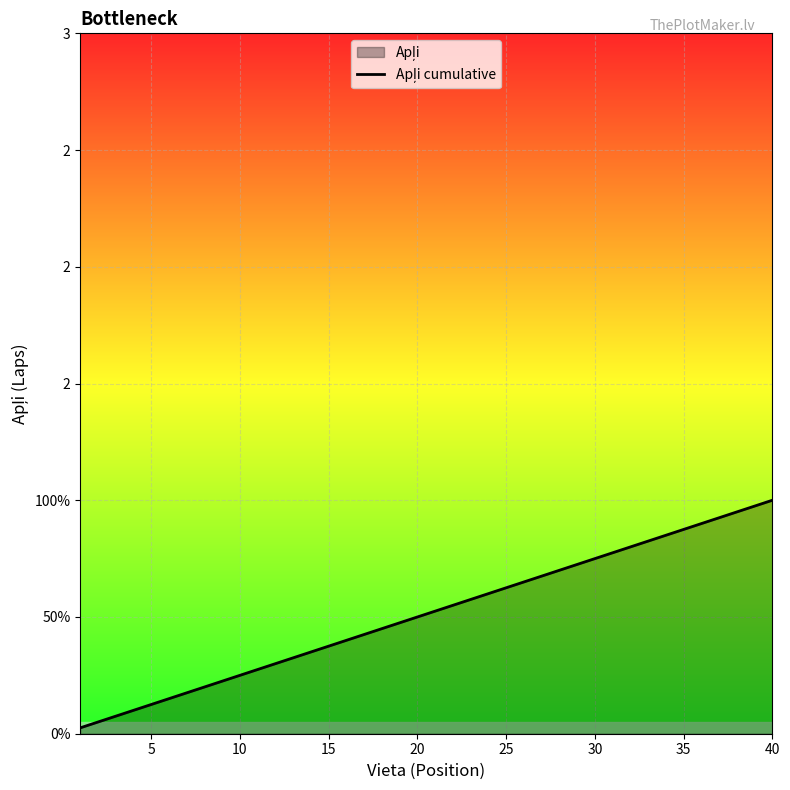

What is the difference between the second highest and minimum values?

0.9